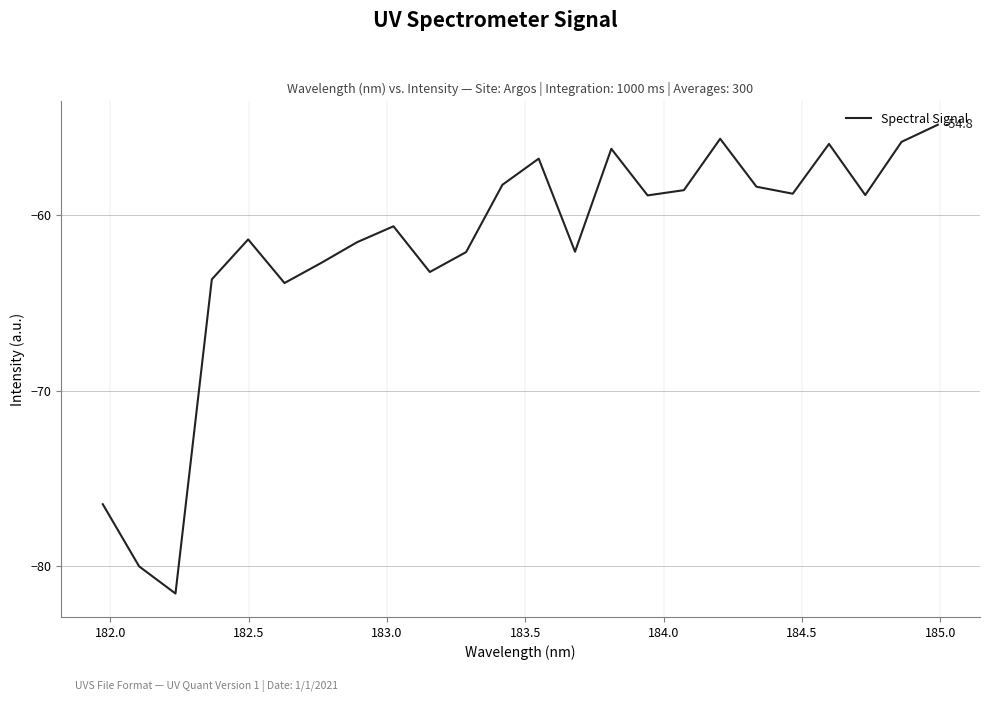

What is the maximum value shown in the chart?

-54.8